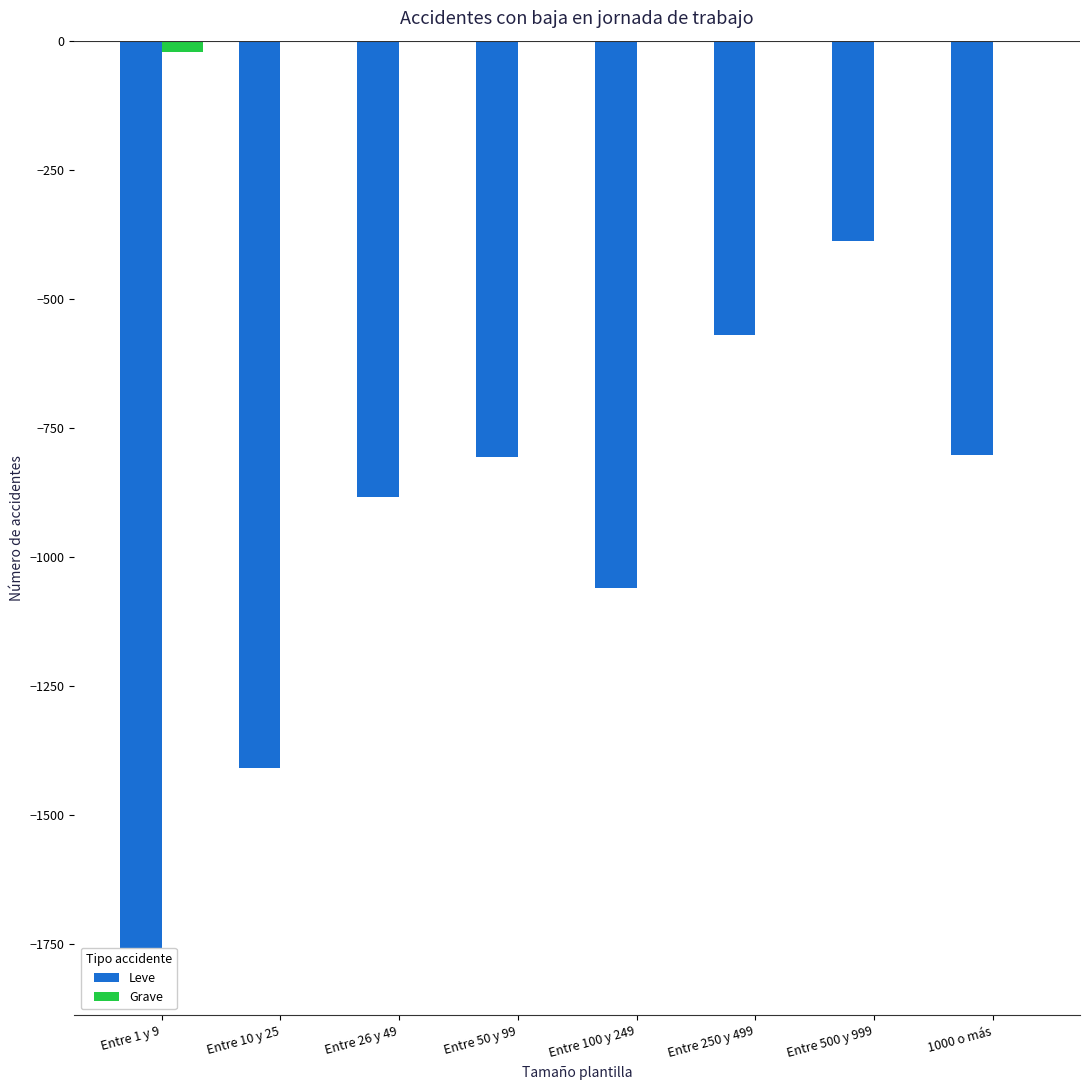

Which series has the largest total across all categories?

Grave